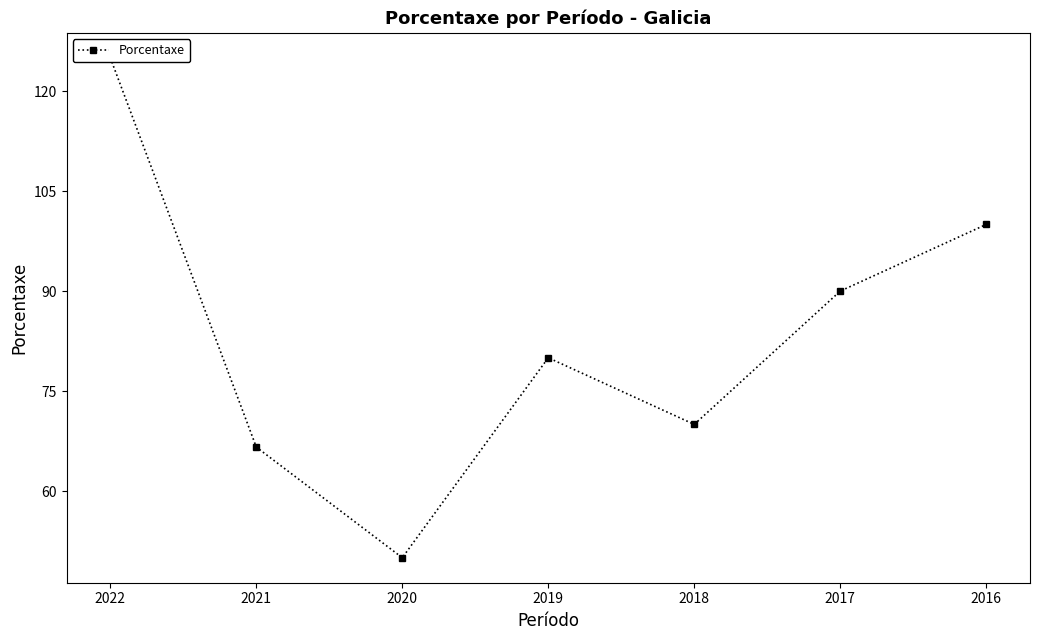

What is the difference between the maximum and minimum values?

75.0